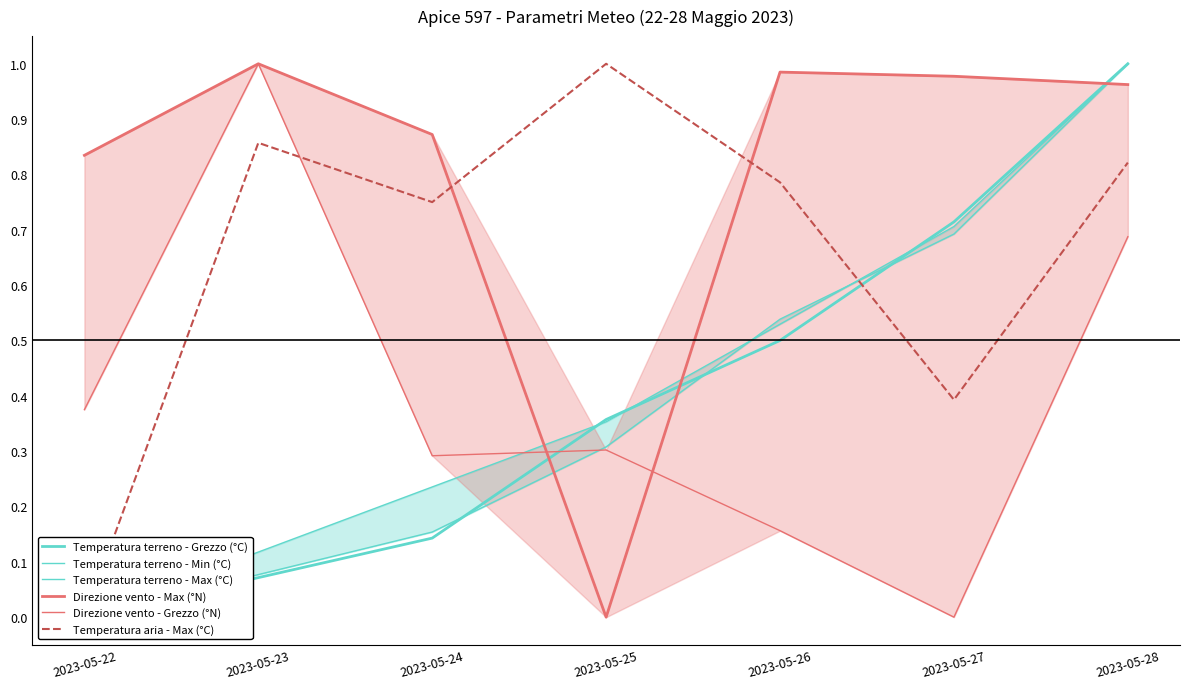

What is the average value of the Temperatura aria - Max (°C) series?

0.7